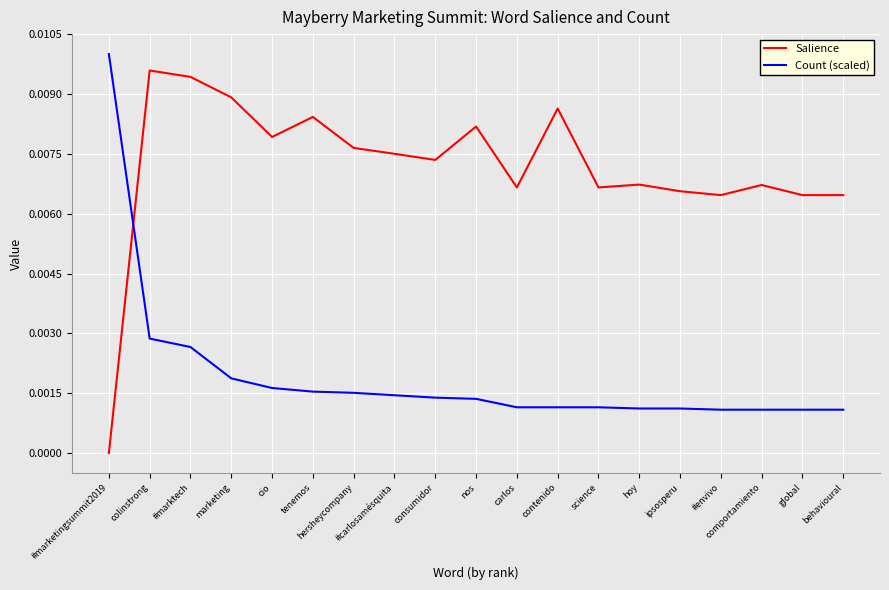

Which series has the largest range (max minus min)?

Salience